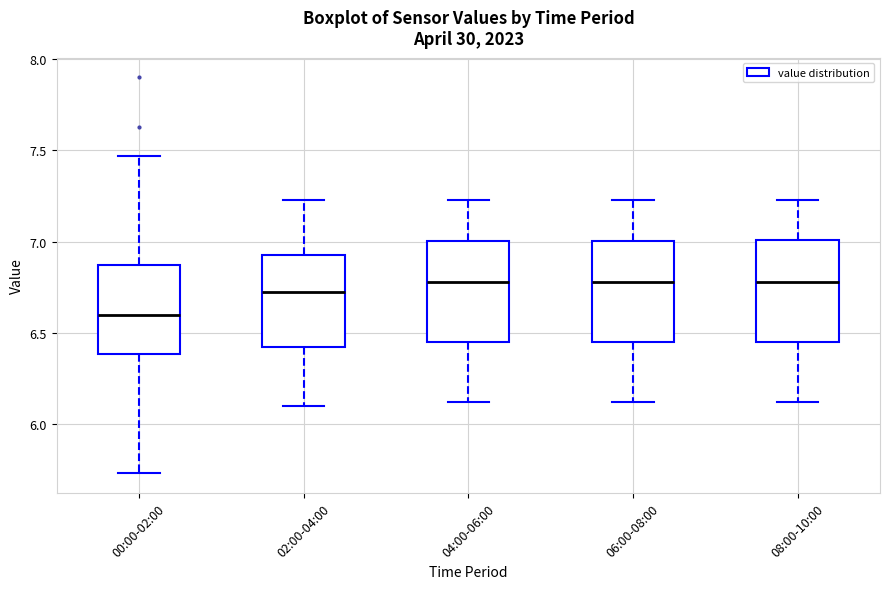

Where is the upper edge of the box for 04:00-06:00 on the y-axis? The values are not printed on the chart, so give them approximately, as read against the axis.

7.00